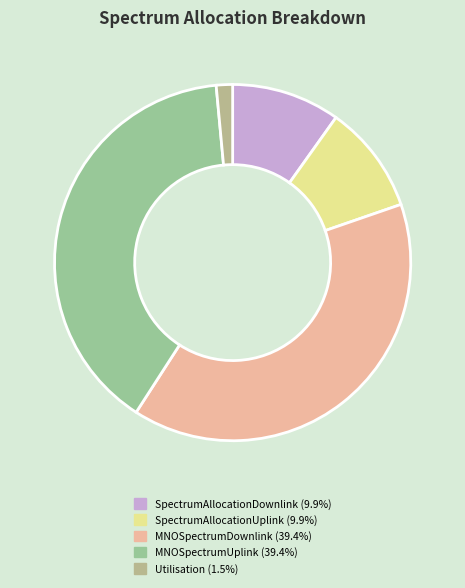

Is there any slice that represents more than half of the pie?

No